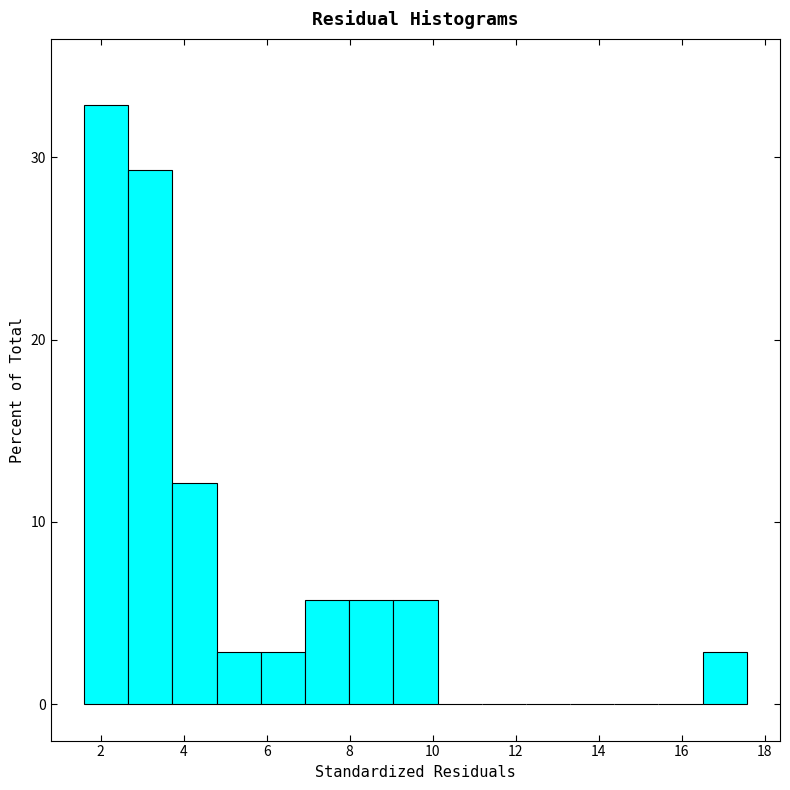

How tall is the bar that spans 7.0 to 8.0 on the x-axis? Neither the bar edges nor the heights are printed on the chart, so give them approximately, as read against the axes.

6